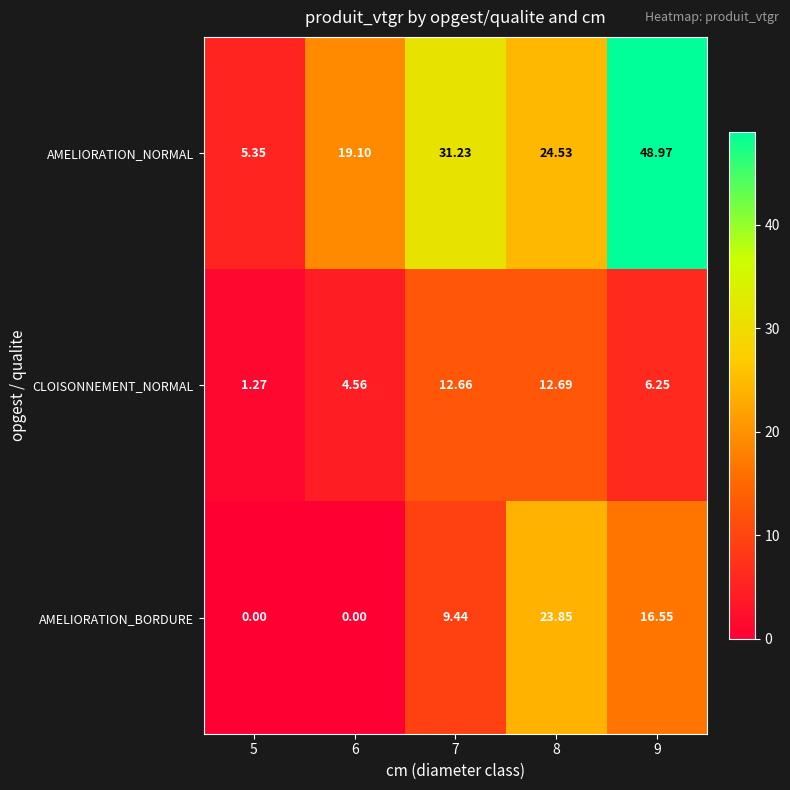

At 8, list the series in order from largest to smallest.

AMELIORATION_NORMAL, AMELIORATION_BORDURE, CLOISONNEMENT_NORMAL